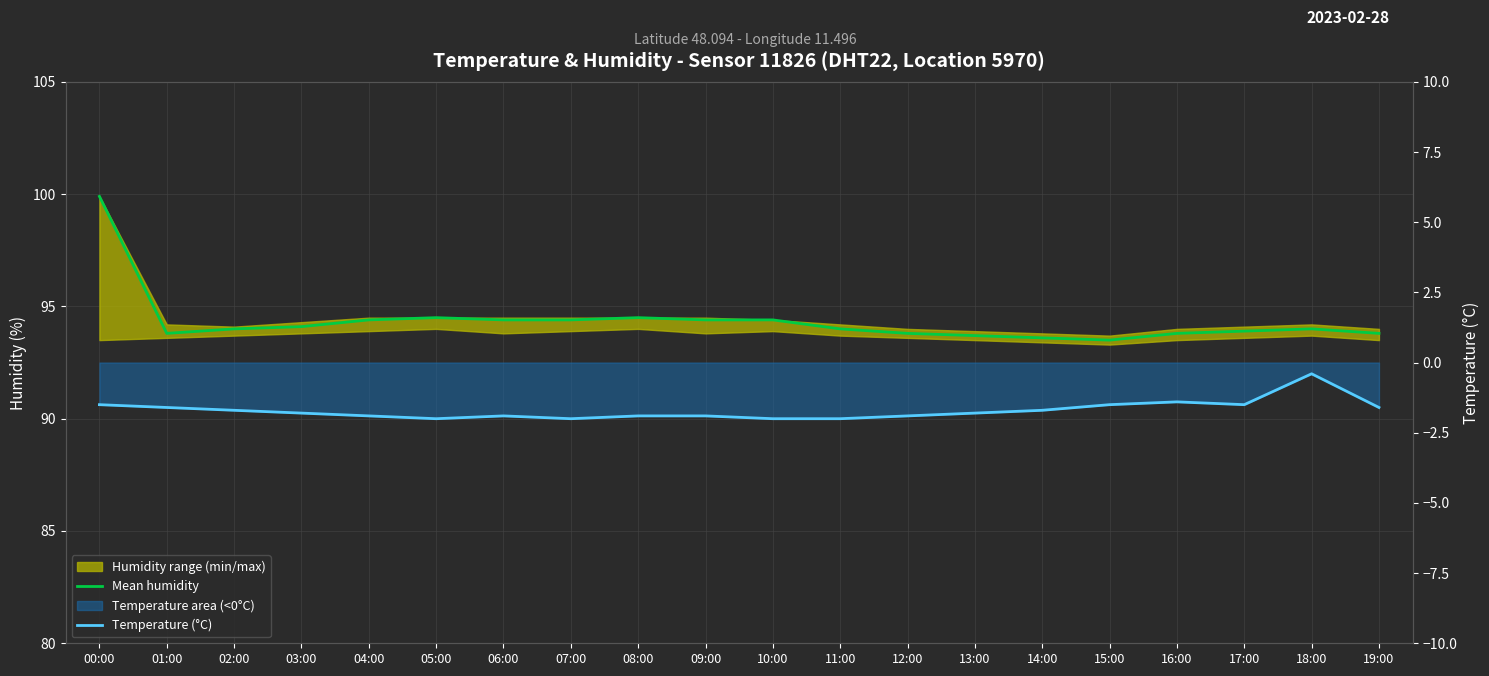

Reading left to right, transcribe all the data shown in this chart.

Mean humidity: 00:00=99.9	01:00=93.8	02:00=94.0	03:00=94.1	04:00=94.4	05:00=94.5	06:00=94.4	07:00=94.4	08:00=94.5	09:00=94.4	10:00=94.4	11:00=94.0	12:00=93.8	13:00=93.7	14:00=93.6	15:00=93.5	16:00=93.8	17:00=93.9	18:00=94.0	19:00=93.8
Temperature (°C): 00:00=-1.5	01:00=-1.6	02:00=-1.7	03:00=-1.8	04:00=-1.9	05:00=-2.0	06:00=-1.9	07:00=-2.0	08:00=-1.9	09:00=-1.9	10:00=-2.0	11:00=-2.0	12:00=-1.9	13:00=-1.8	14:00=-1.7	15:00=-1.5	16:00=-1.4	17:00=-1.5	18:00=-0.4	19:00=-1.6